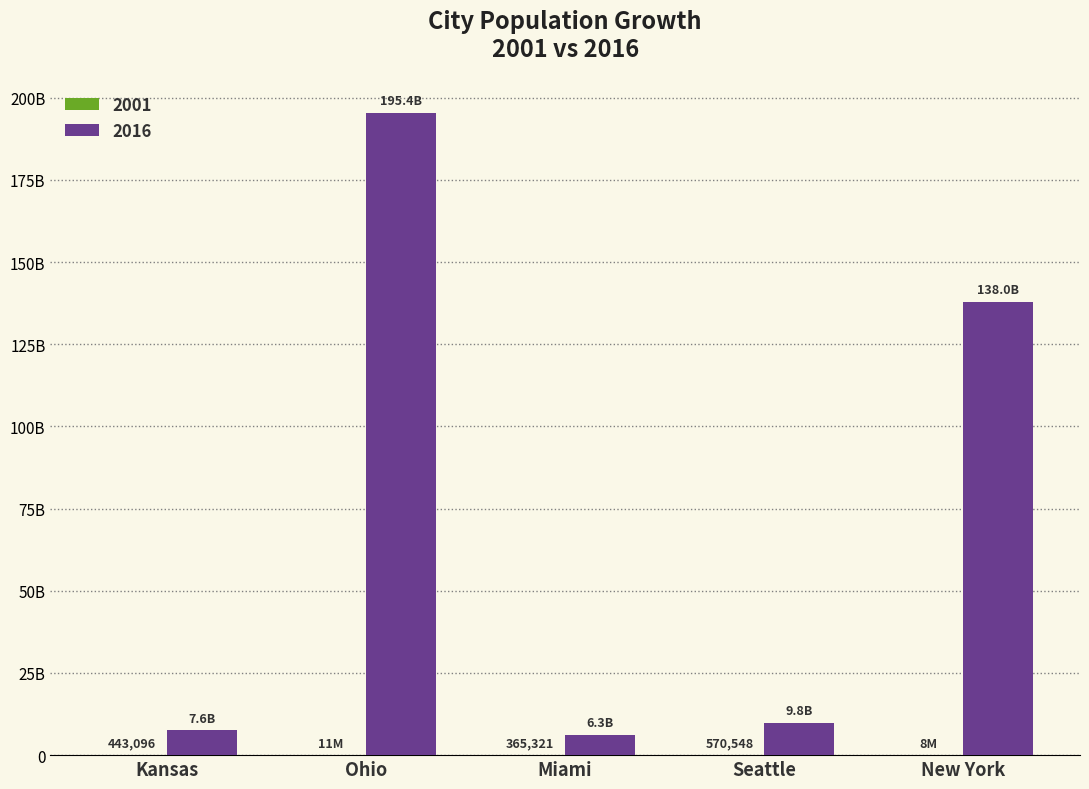

What is the difference between the maximum and minimum values in the 2016 series?

189119866115.0